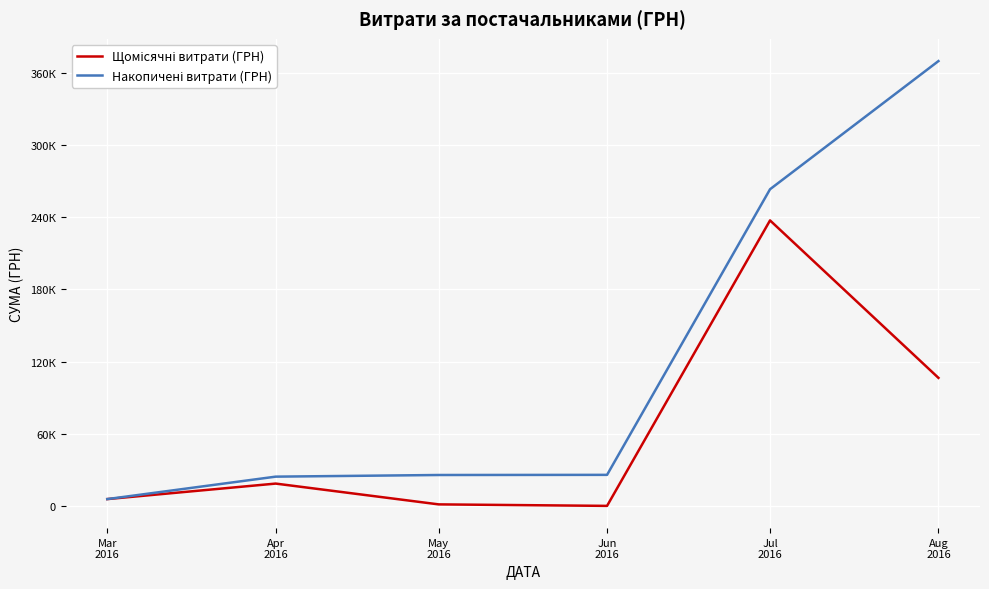

What is the greatest value displayed?

369563.4